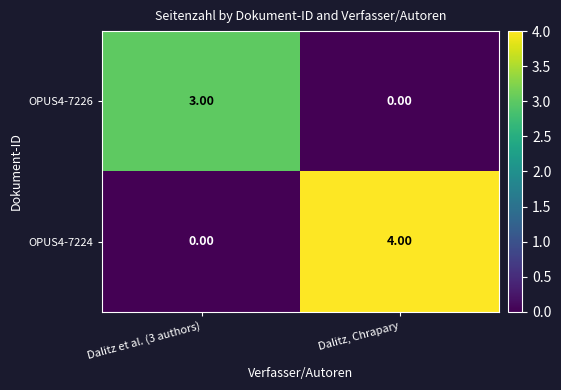

What is the total value across all series at Dalitz et al. (3 authors)?

3